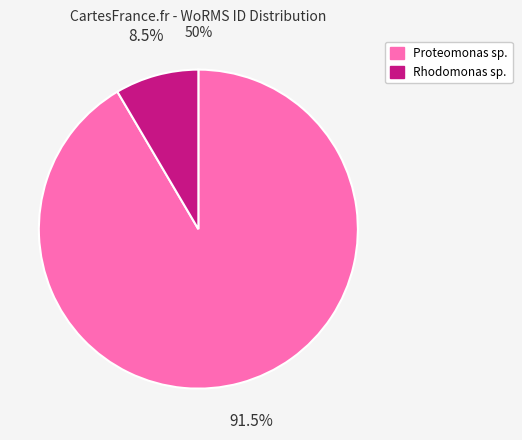

Rank the categories by value from highest to lowest.

Proteomonas sp., Rhodomonas sp.